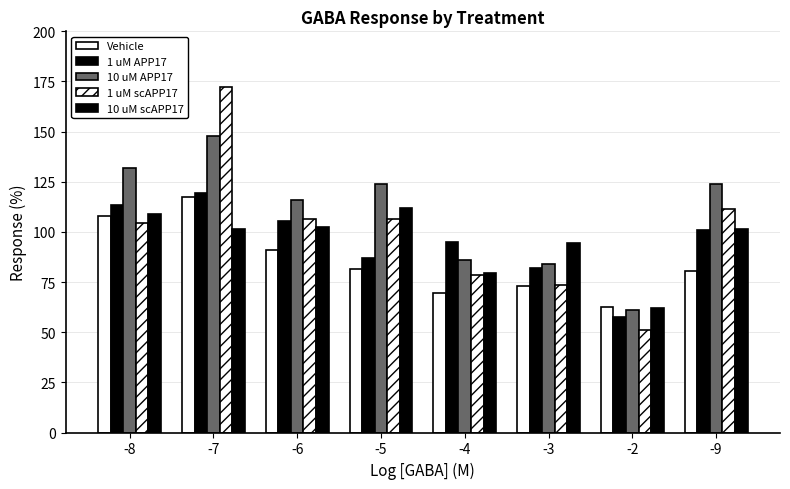

At -2, list the series in order from largest to smallest.

Vehicle, 10 uM scAPP17, 10 uM APP17, 1 uM APP17, 1 uM scAPP17